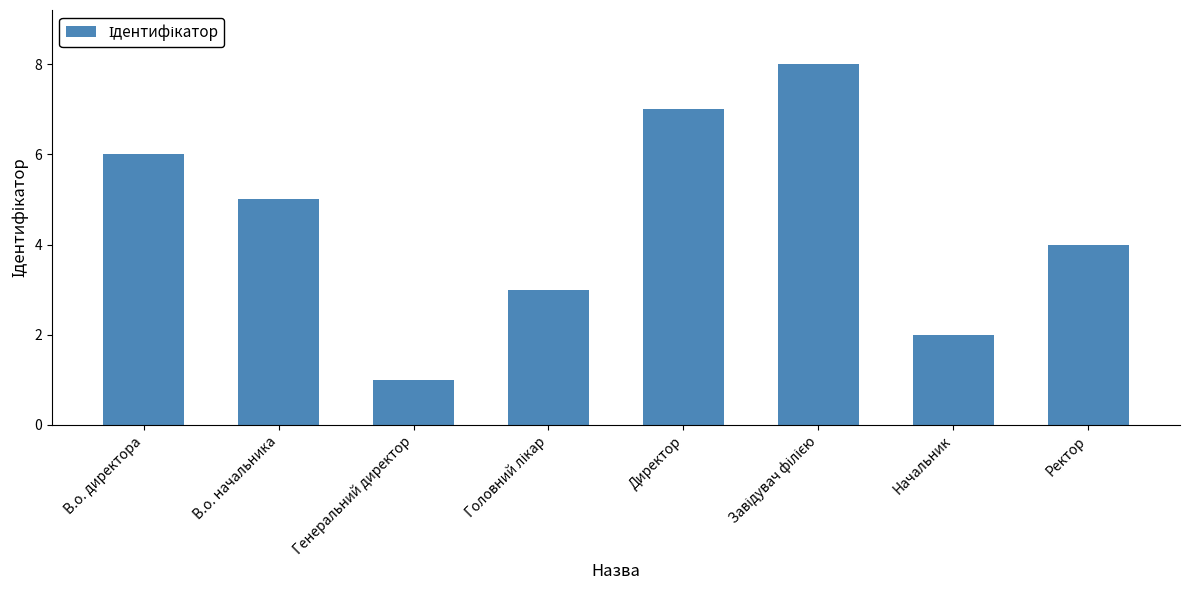

What is the approximate value at Ректор?

4